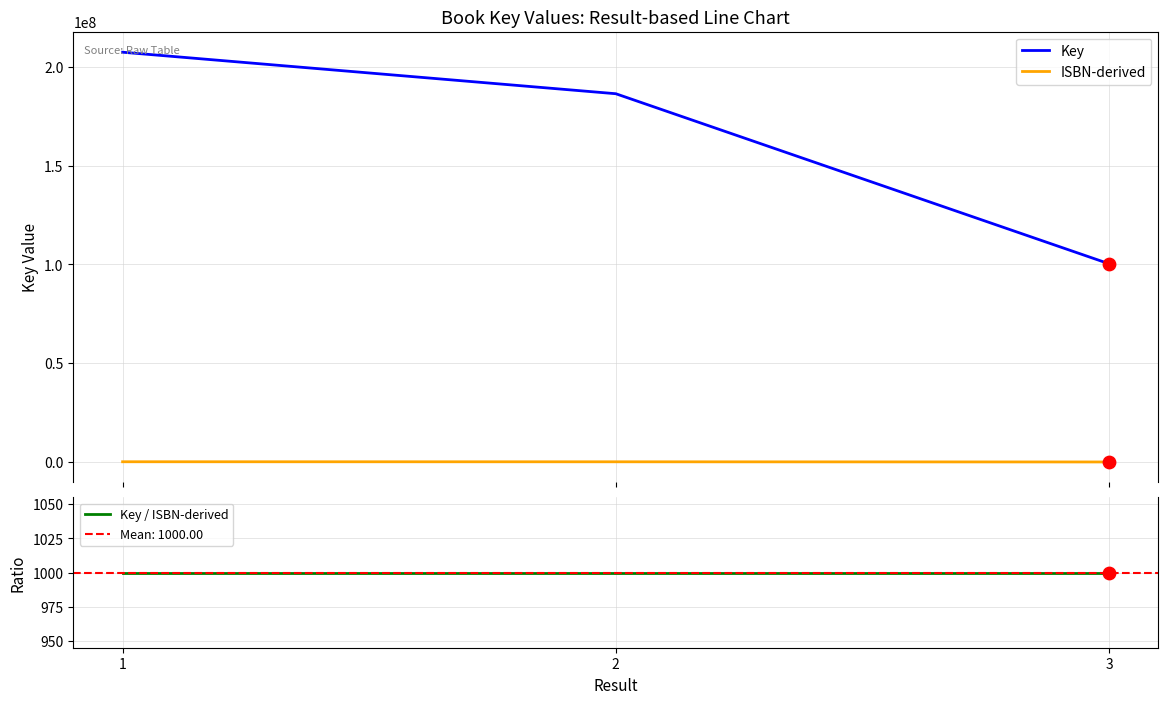

What are all the series names shown in the legend?

Key, ISBN-derived, Key / ISBN-derived